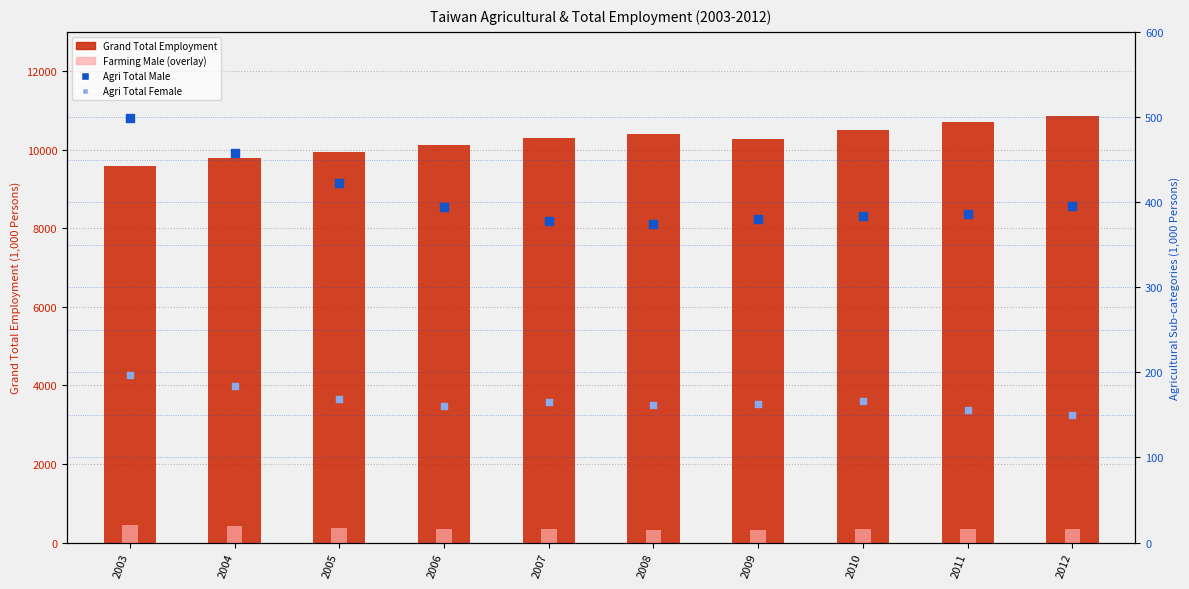

Which series has the largest Y range (max minus min)?

Grand Total Employment